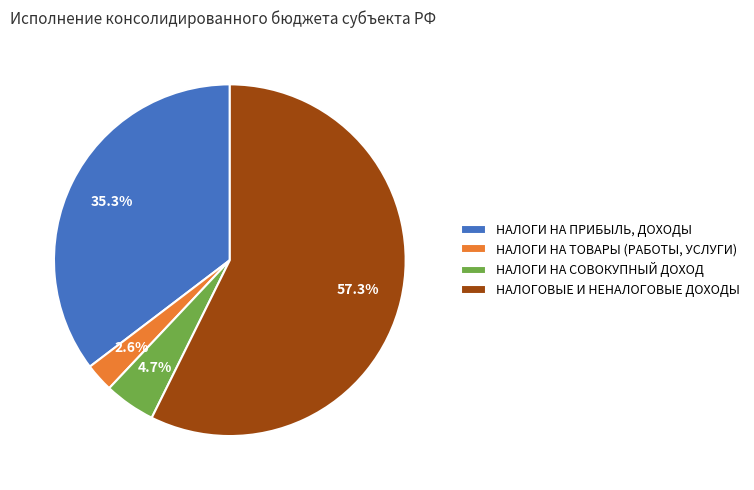

Does any single category account for the majority?

Yes